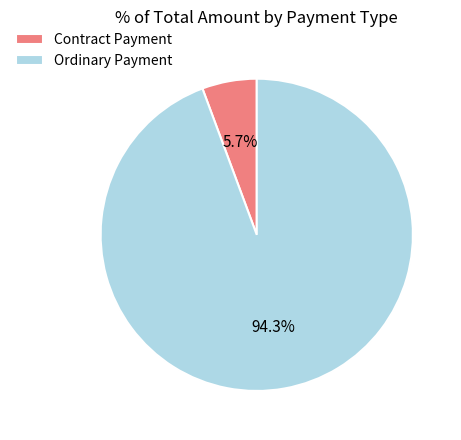

What is the total percentage of Ordinary Payment and Contract Payment?

100.0%